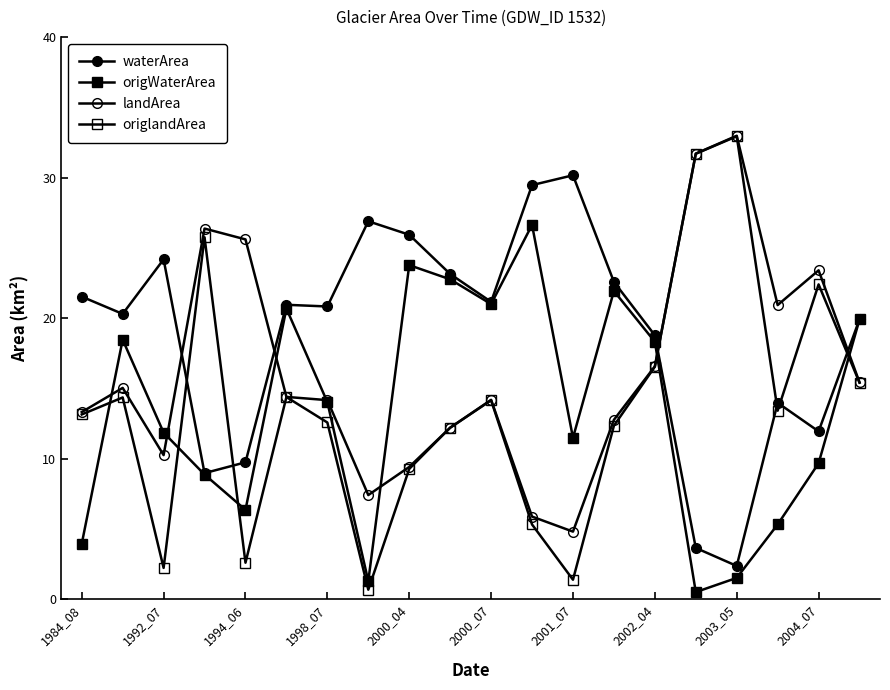

What is the difference between the maximum and minimum values in the origWaterArea series?

26.1